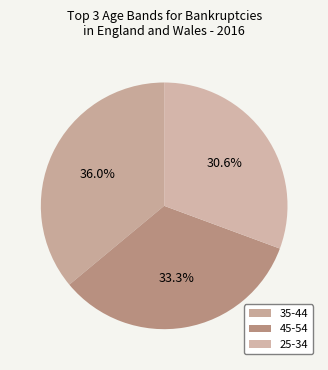

Count the number of slices in the pie.

3